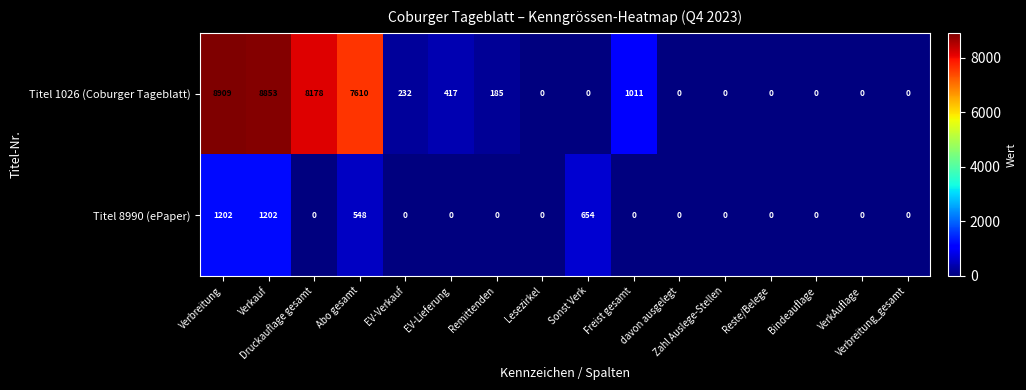

List the series in order of their overall mean, highest first.

Titel 1026 (Coburger Tageblatt), Titel 8990 (ePaper)